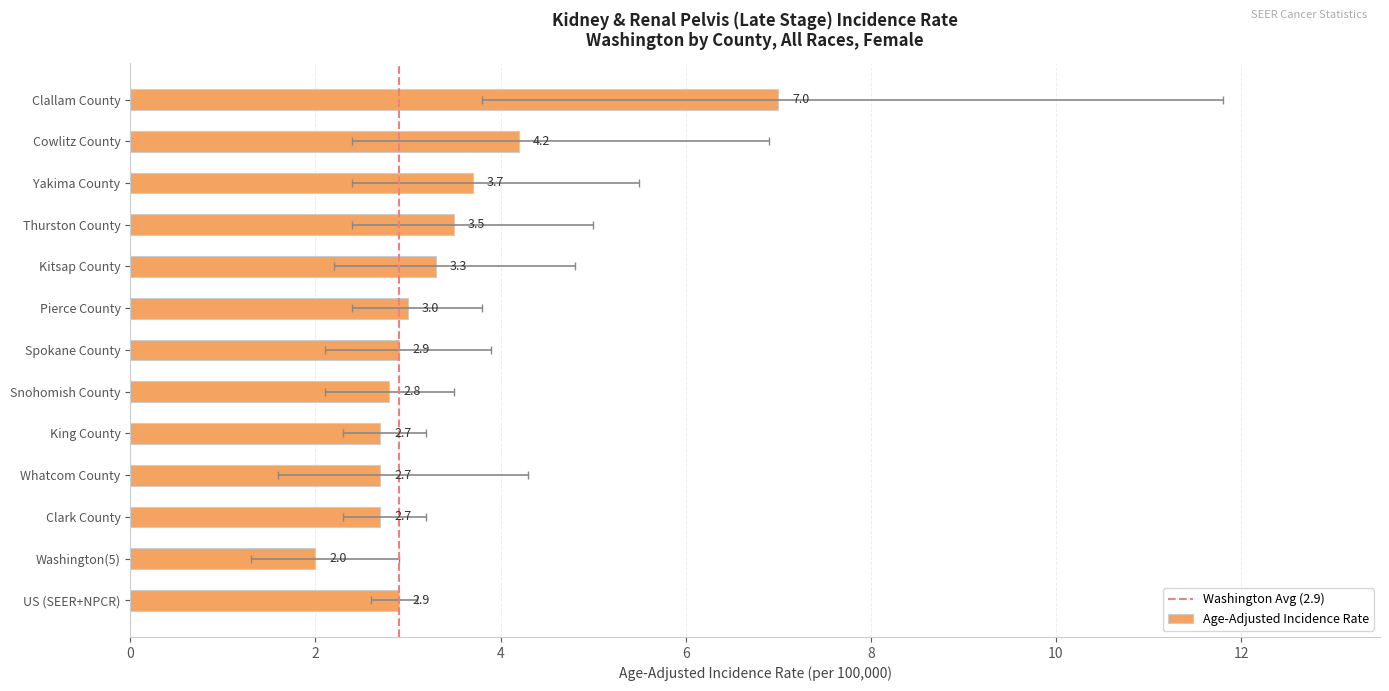

The chart shows a value of 3.7 at Yakima County. True or false?

True